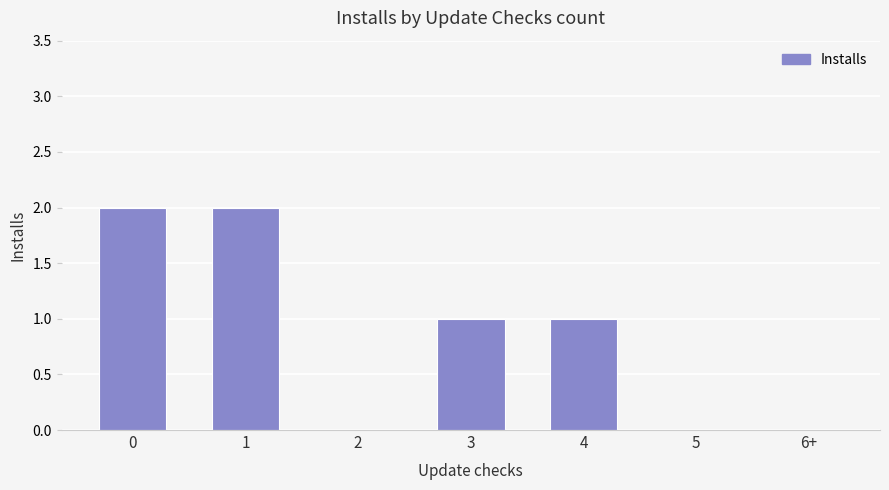

The chart shows a value of 0 at 2. True or false?

True